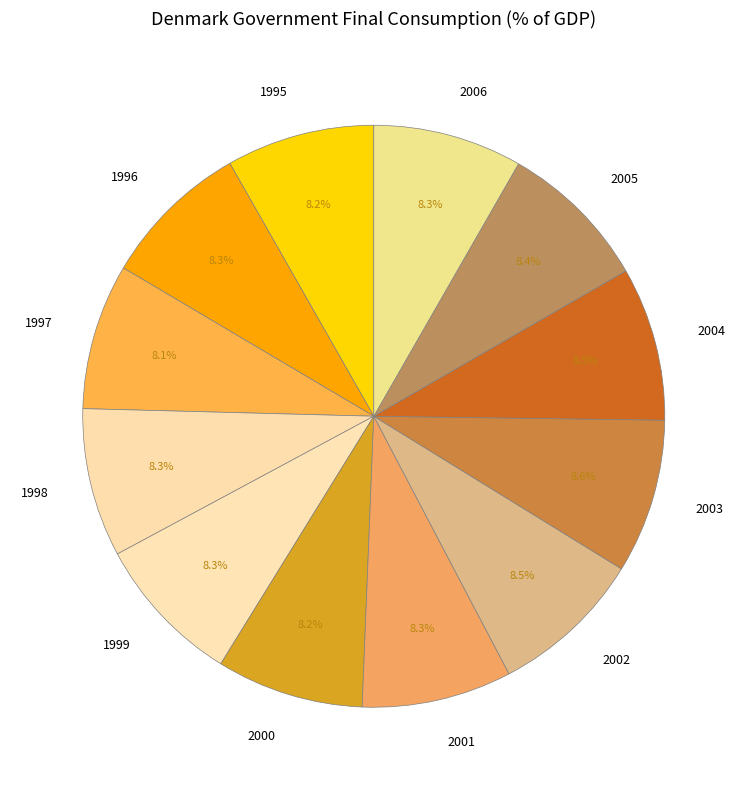

Which category has the biggest portion of the pie?

2003